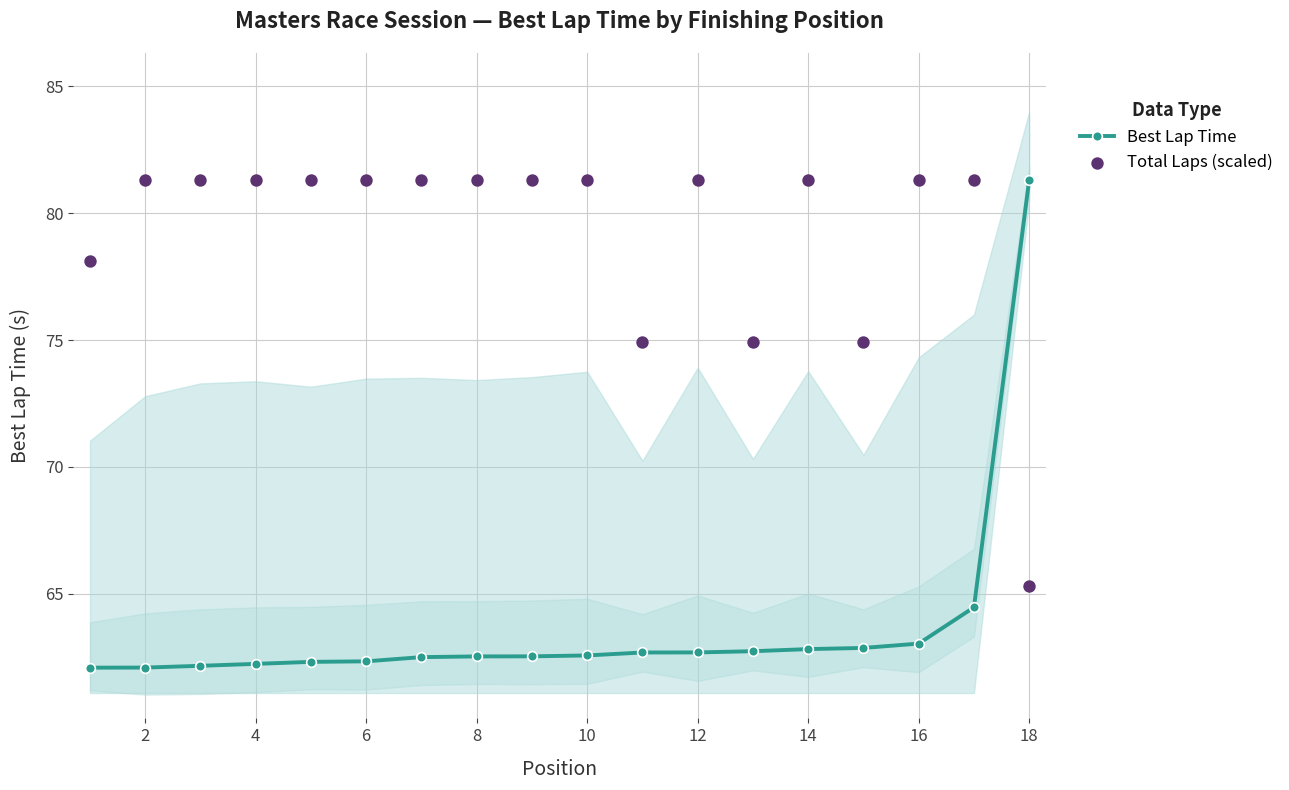

Which series contains the lowest Y value?

Best Lap Time